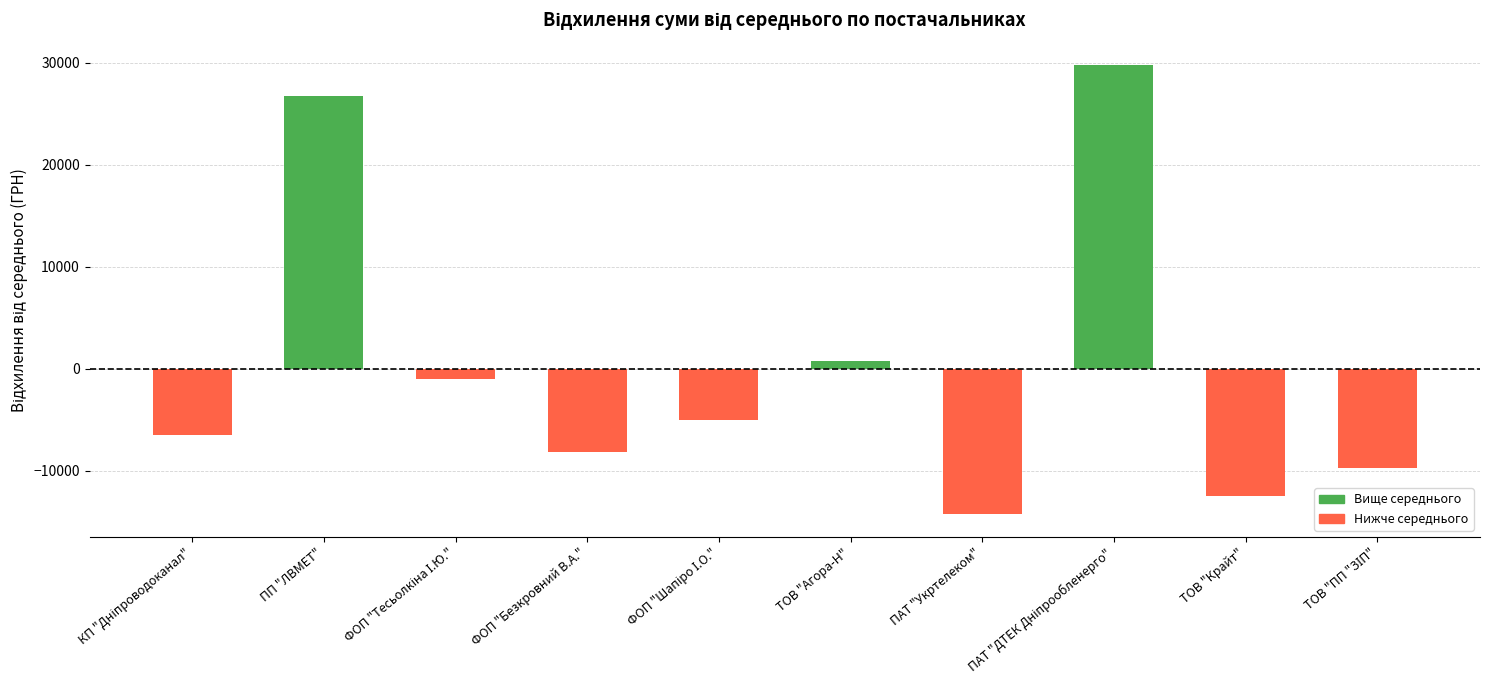

True or false: the data shows 26706.2 at ПП "ЛВМЕТ".

True